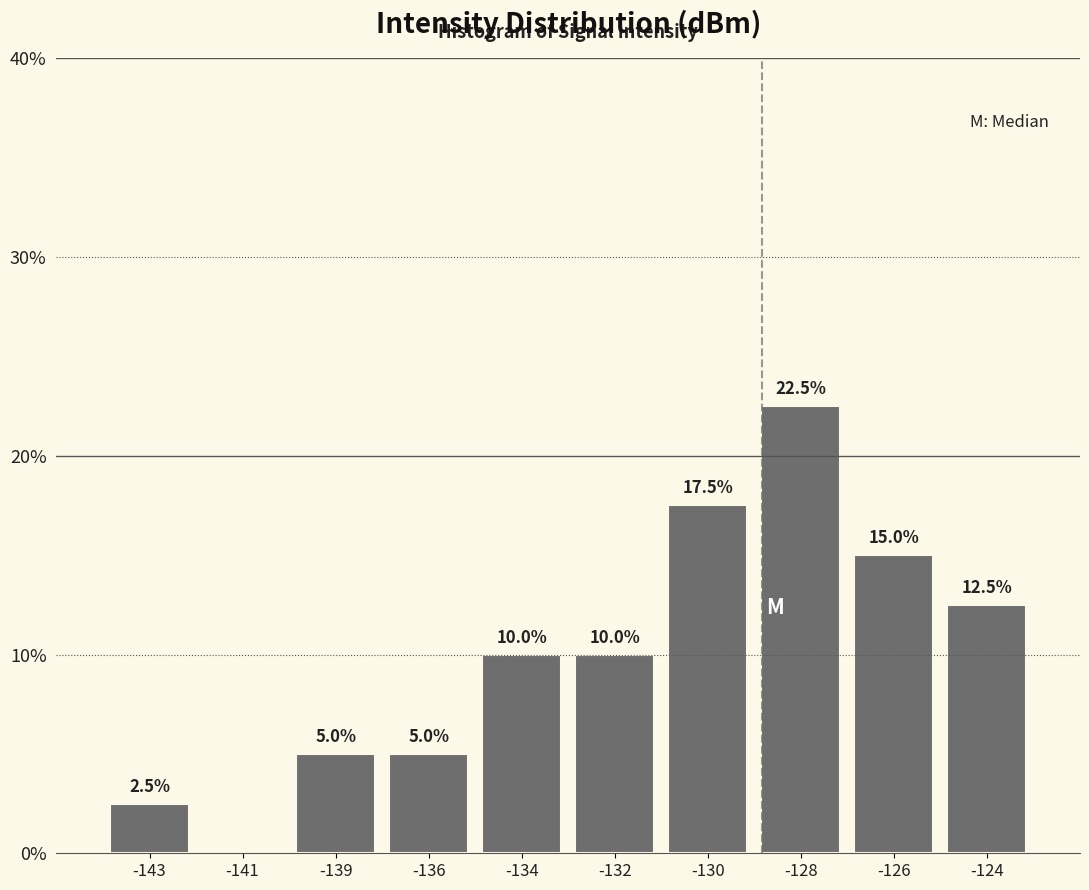

Reading left to right, list all the values displayed in this chart.

-143=2.5	-141=0.0	-139=5.0	-136=5.0	-134=10.0	-132=10.0	-130=17.5	-128=22.5	-126=15.0	-124=12.5